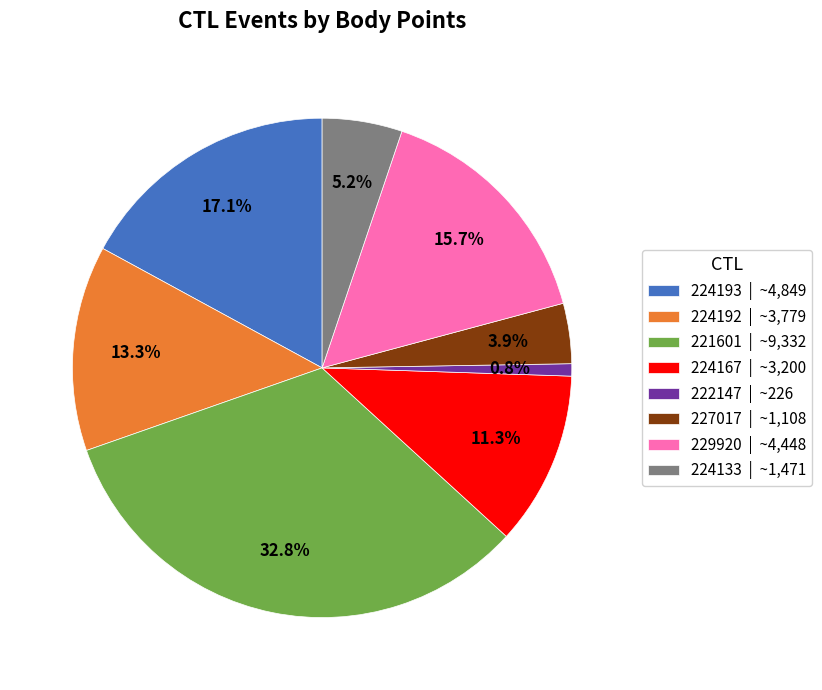

Combined, do 227017 and 221601 account for over 50%?

No